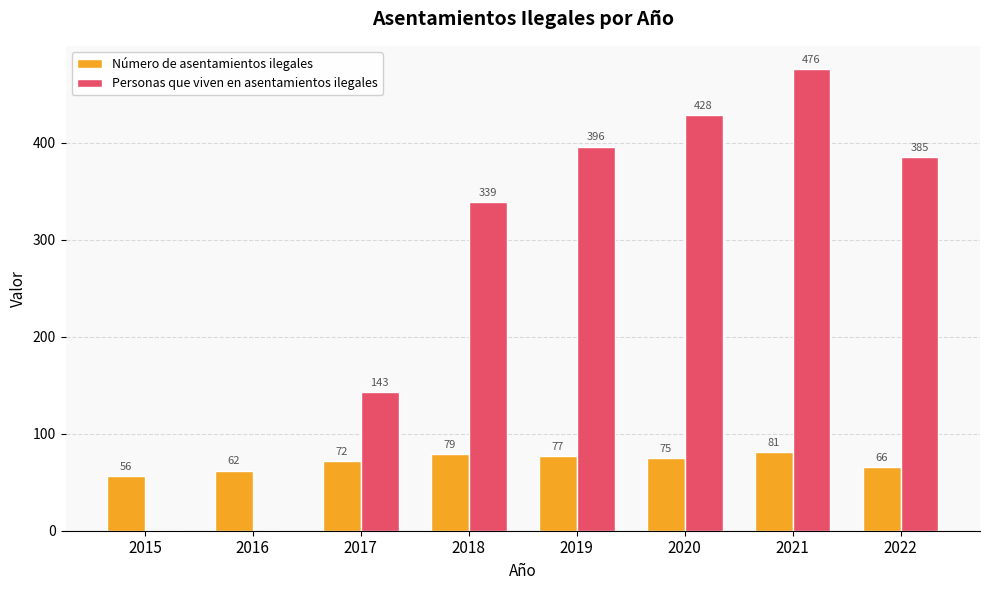

What is the sum of all Número de asentamientos ilegales values?

568